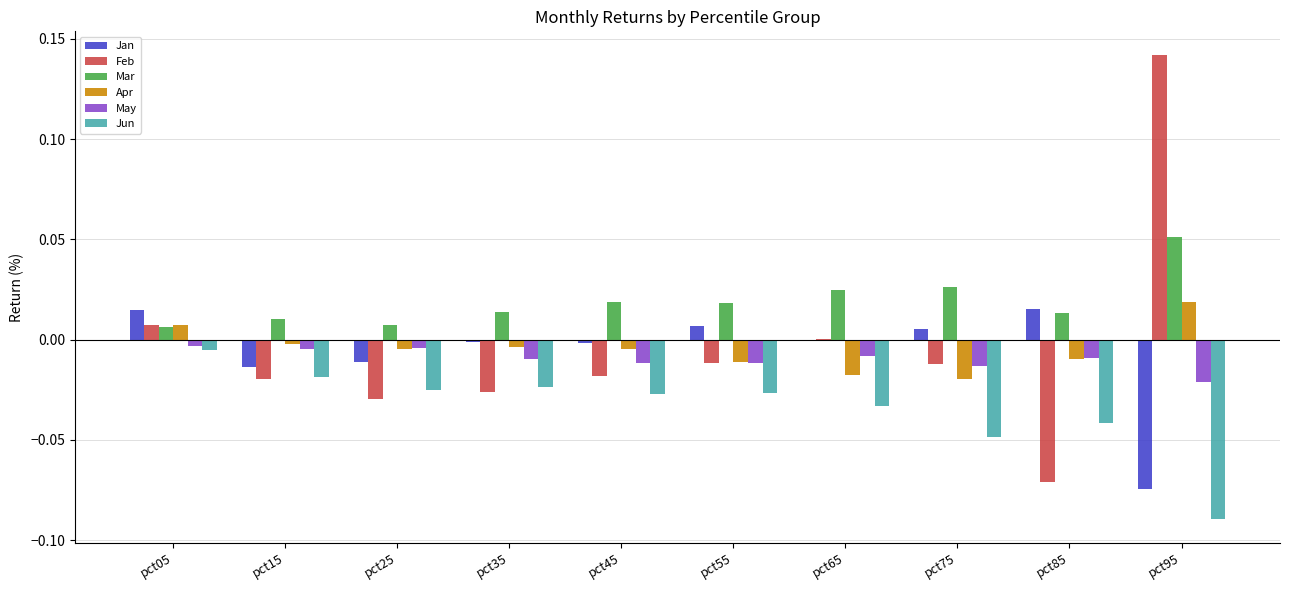

Which category has the highest value across all series?

pct95